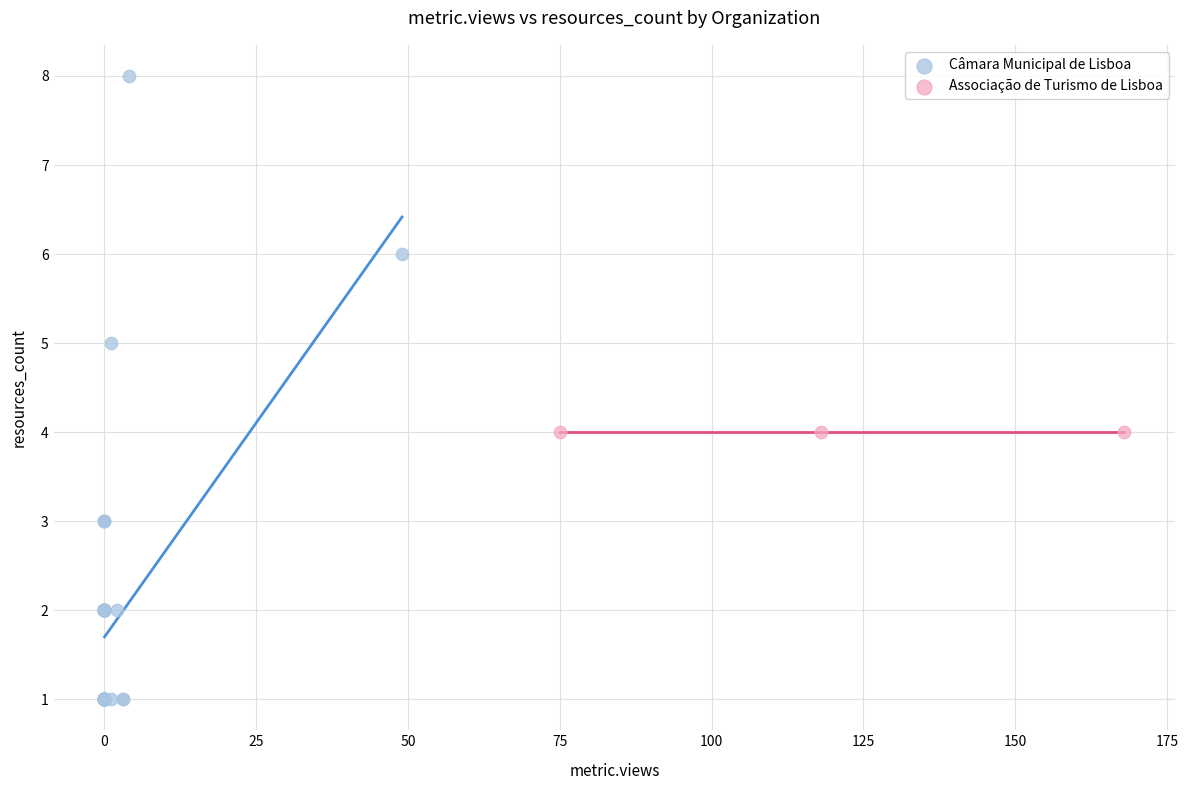

Which series contains the lowest Y value?

Câmara Municipal de Lisboa